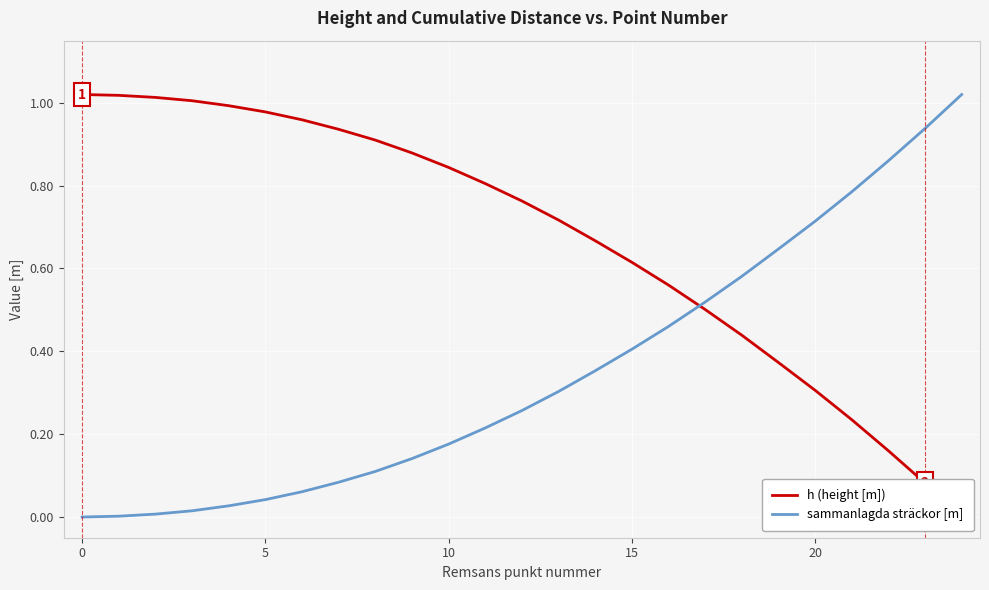

The h (height [m]) series shows 0.1 at 21. True or false?

False